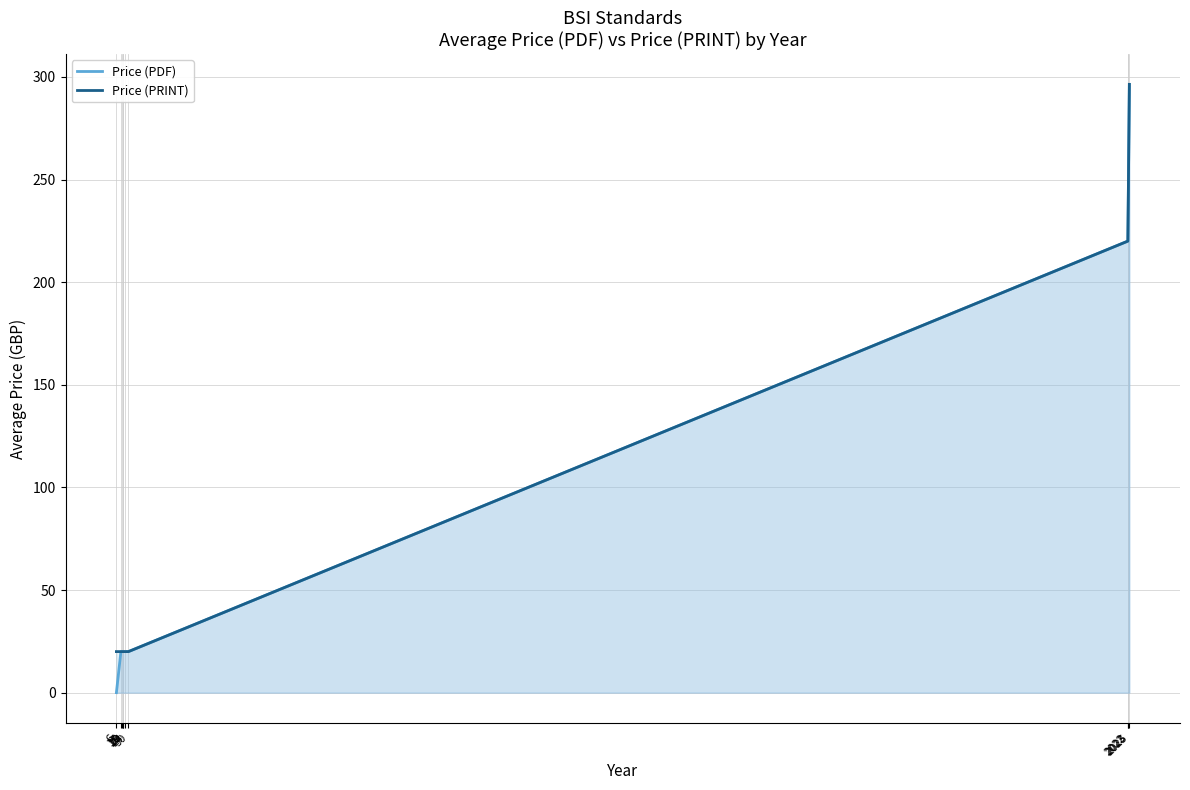

Rank the series by their maximum value, from highest to lowest.

Price (PDF), Price (PRINT)